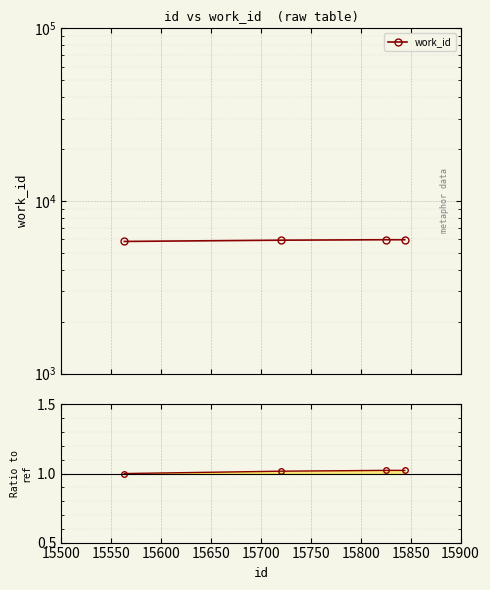

Which series has the largest range (max minus min)?

work_id